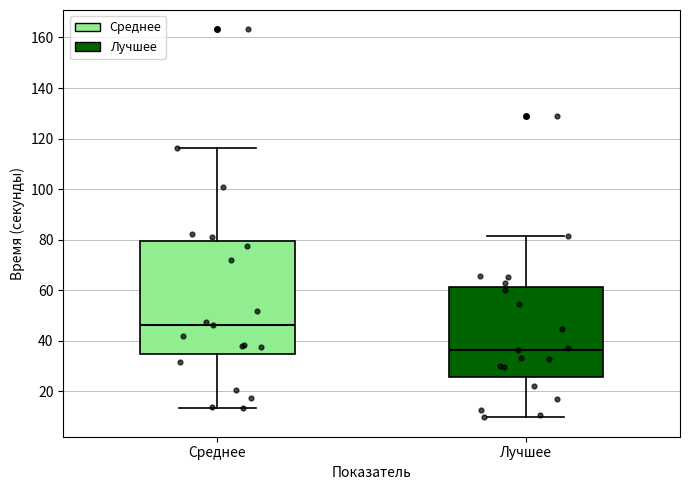

Comparing the boxes themselves (not the whiskers), which one is the tallest?

Среднее